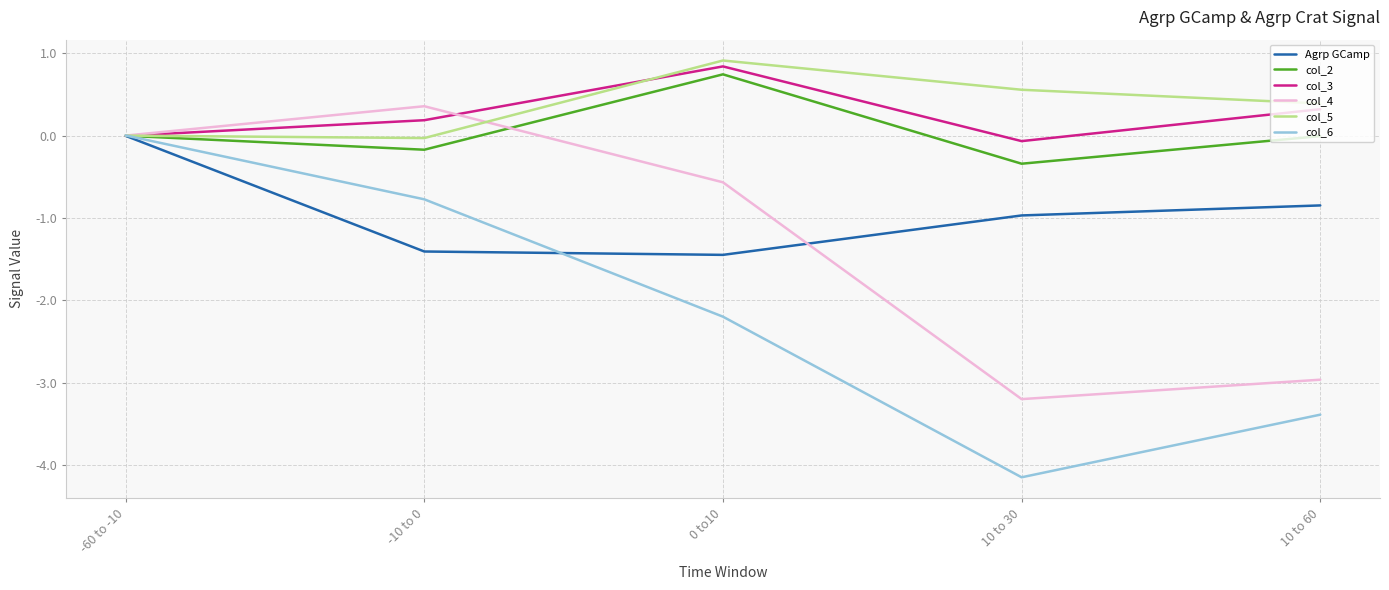

Which series ends up on top after the final intersection of col_4 and col_5?

col_5